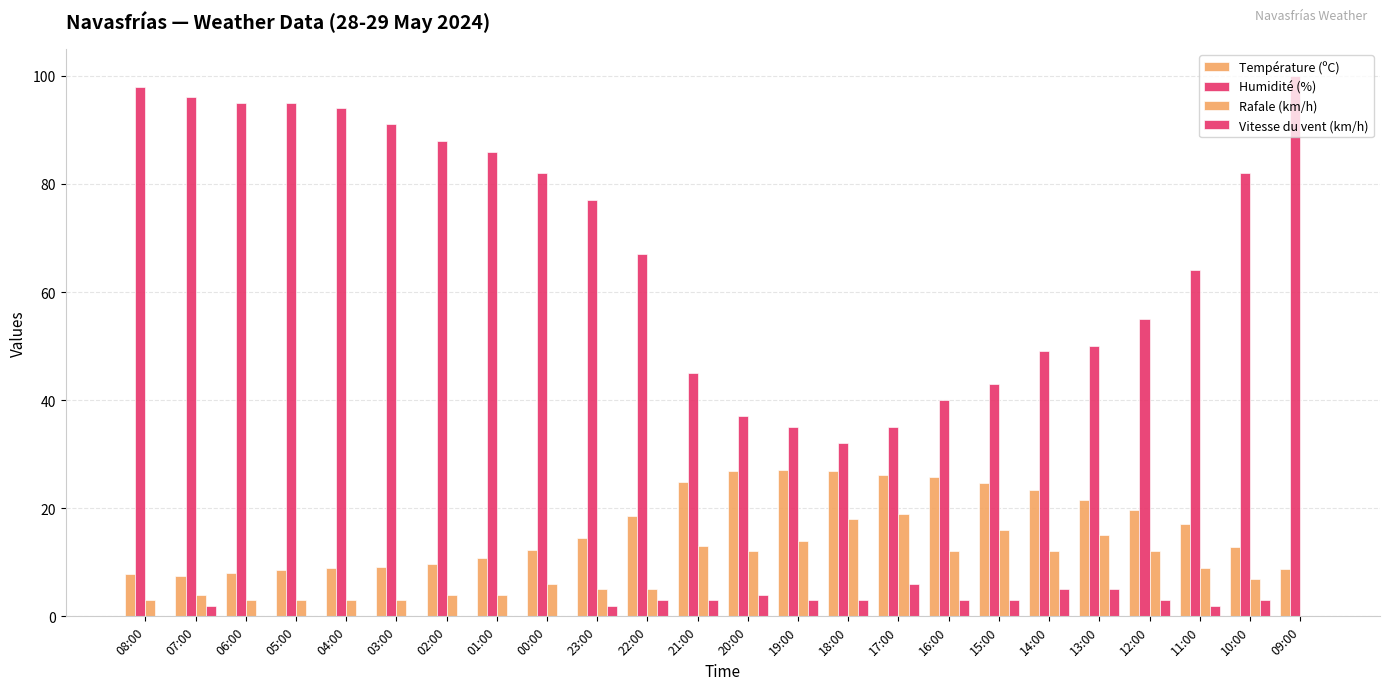

What is the difference between the Température (ºC) values at 20:00 and 21:00?

1.9